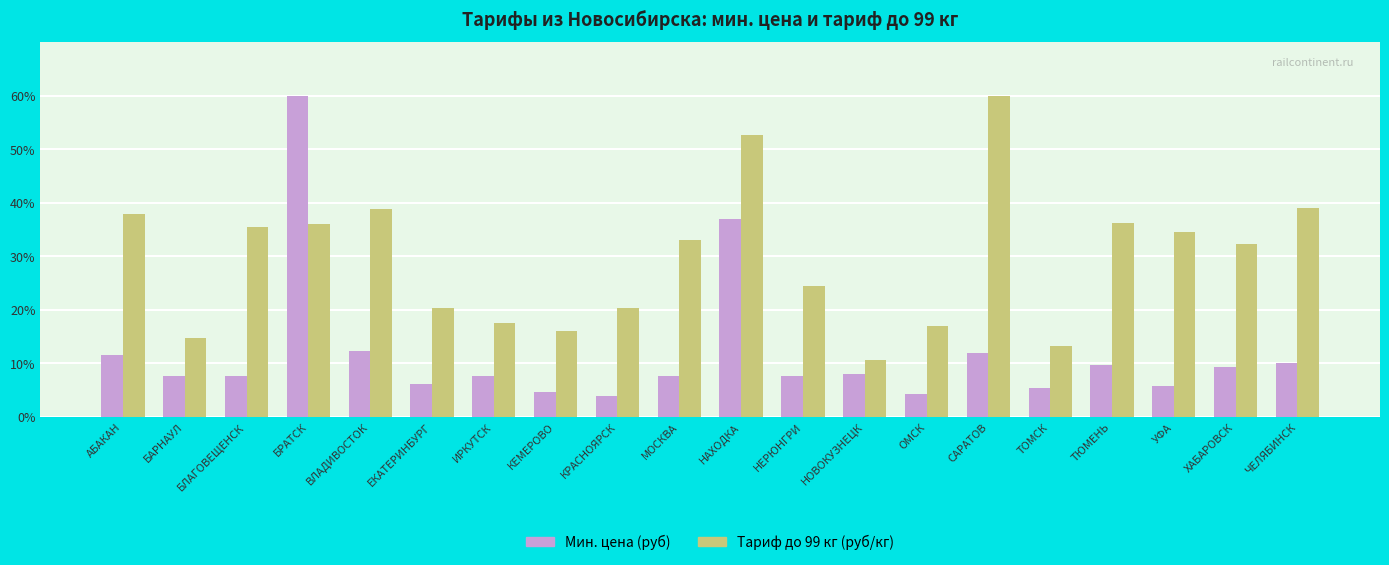

At which category is the sum across all series the highest?

БРАТСК